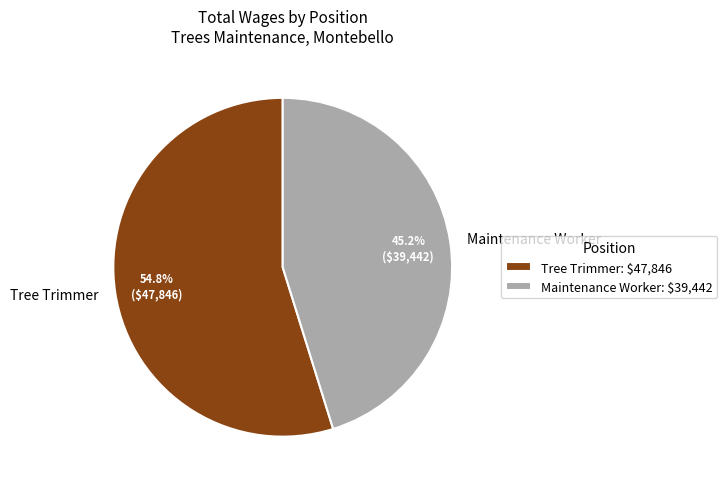

How many segments does this pie chart have?

2